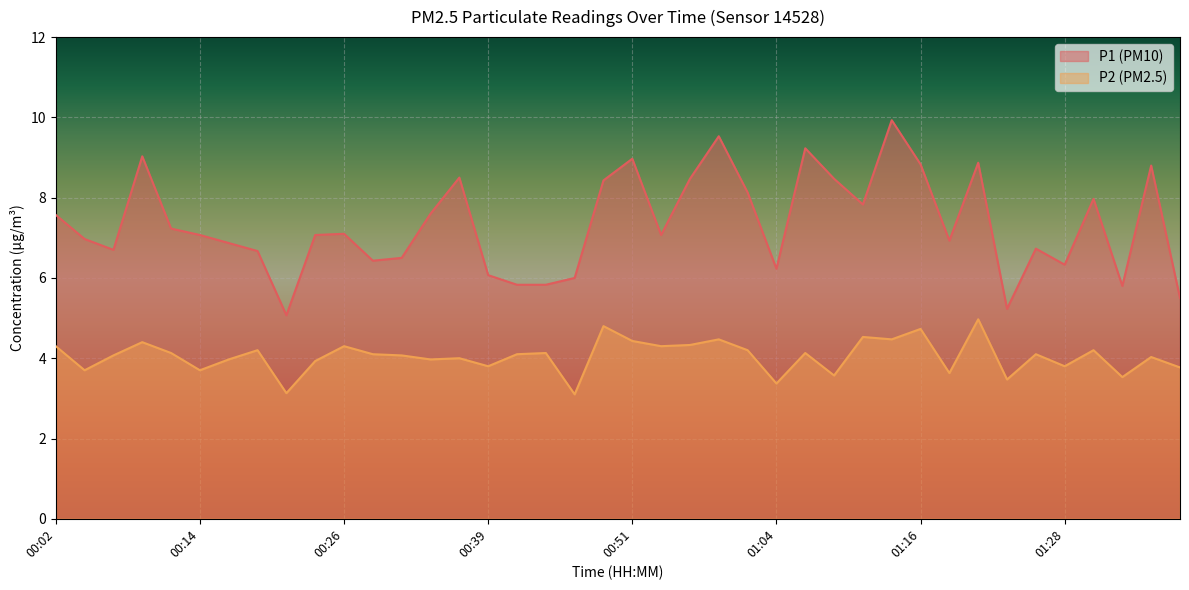

What is the difference between the P1 values at 01:38 and 00:16?

1.4